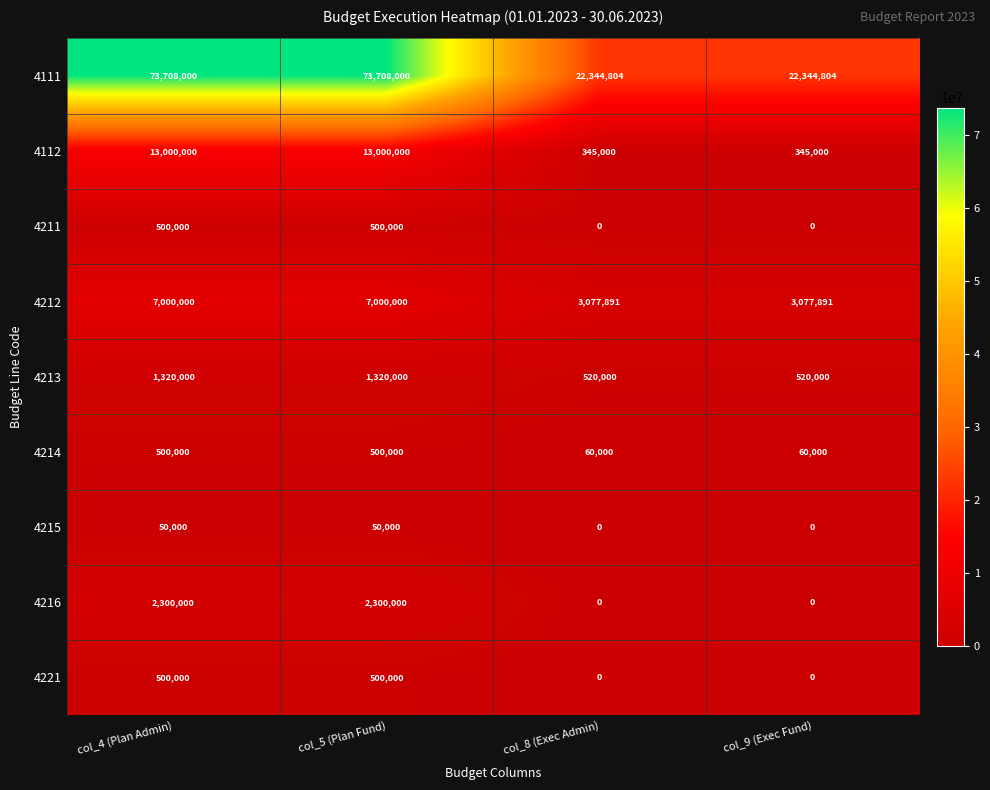

What is the difference between the maximum and second lowest values in the 4213 series?

800000